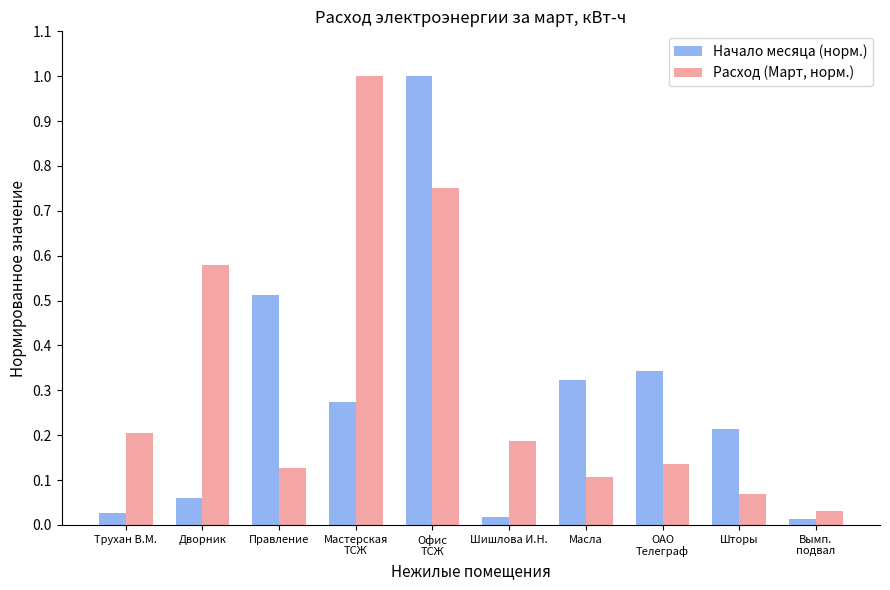

What are all the series names shown in the legend?

Начало месяца (норм.), Расход (Март, норм.)